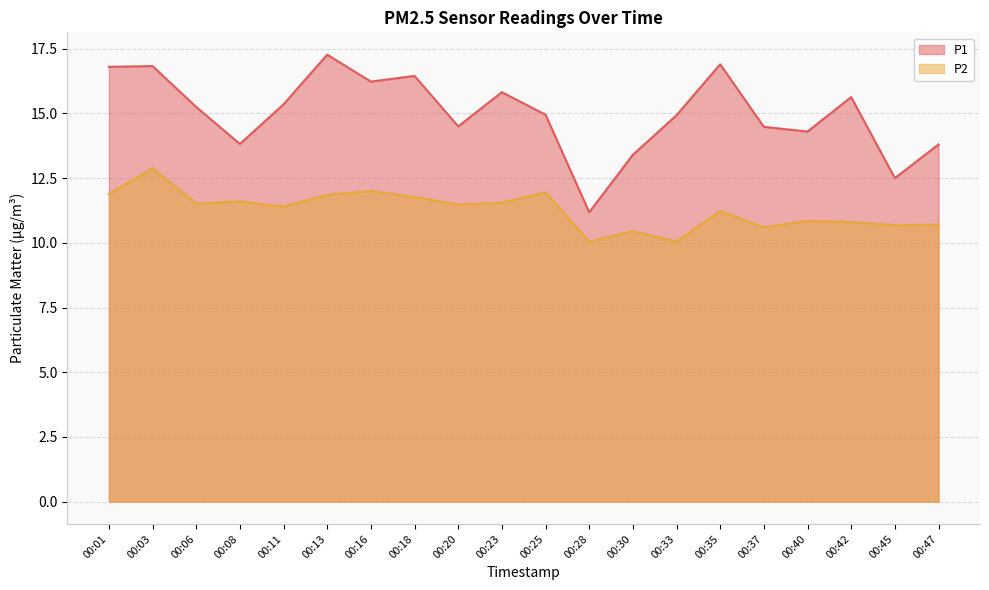

What is the value of the P1 point at the 2nd from the left?

16.8